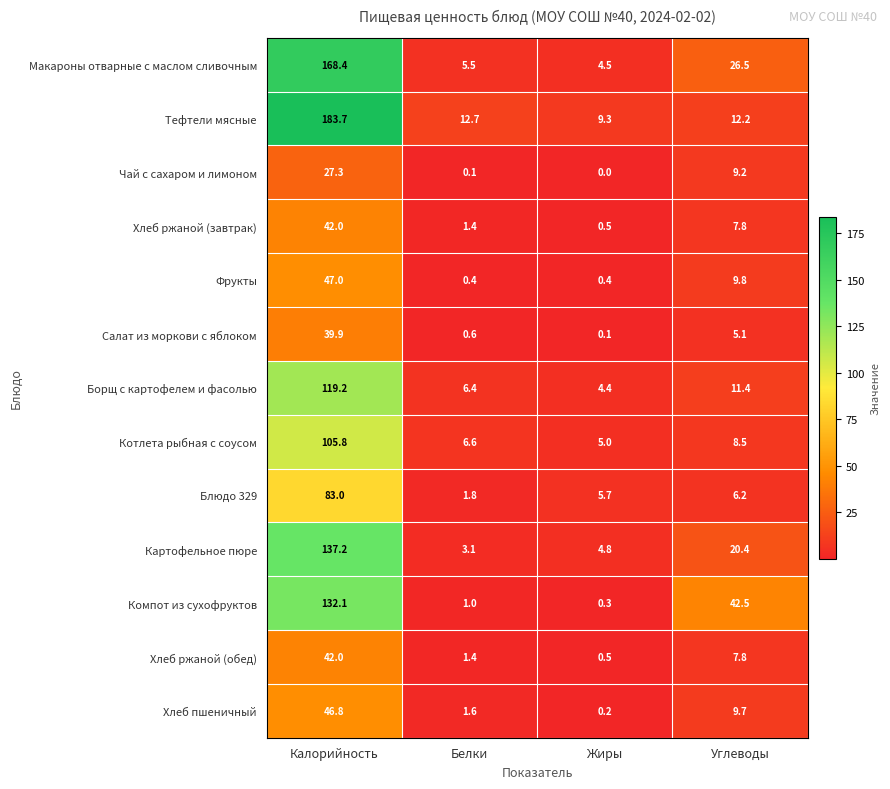

What is the sum of the Фрукты values at Белки and Калорийность?

47.4